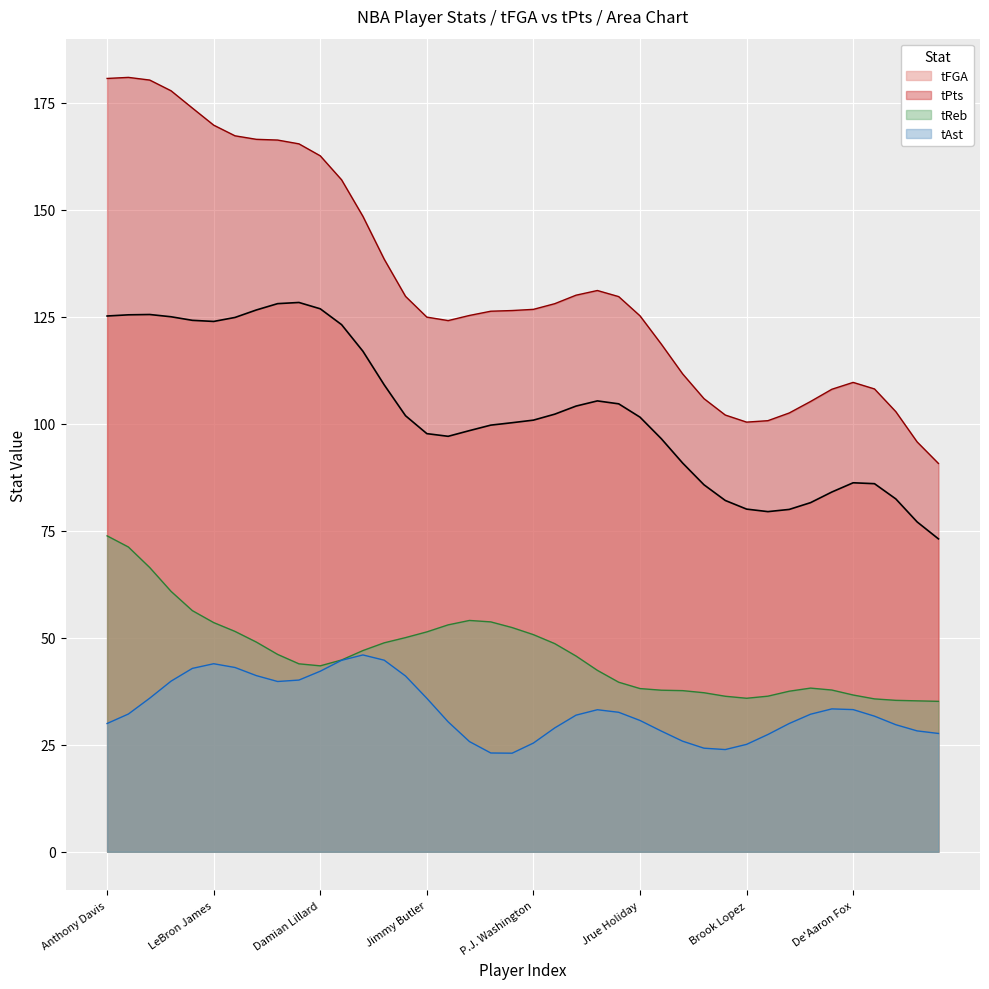

Which series has the largest total across all categories?

tPts